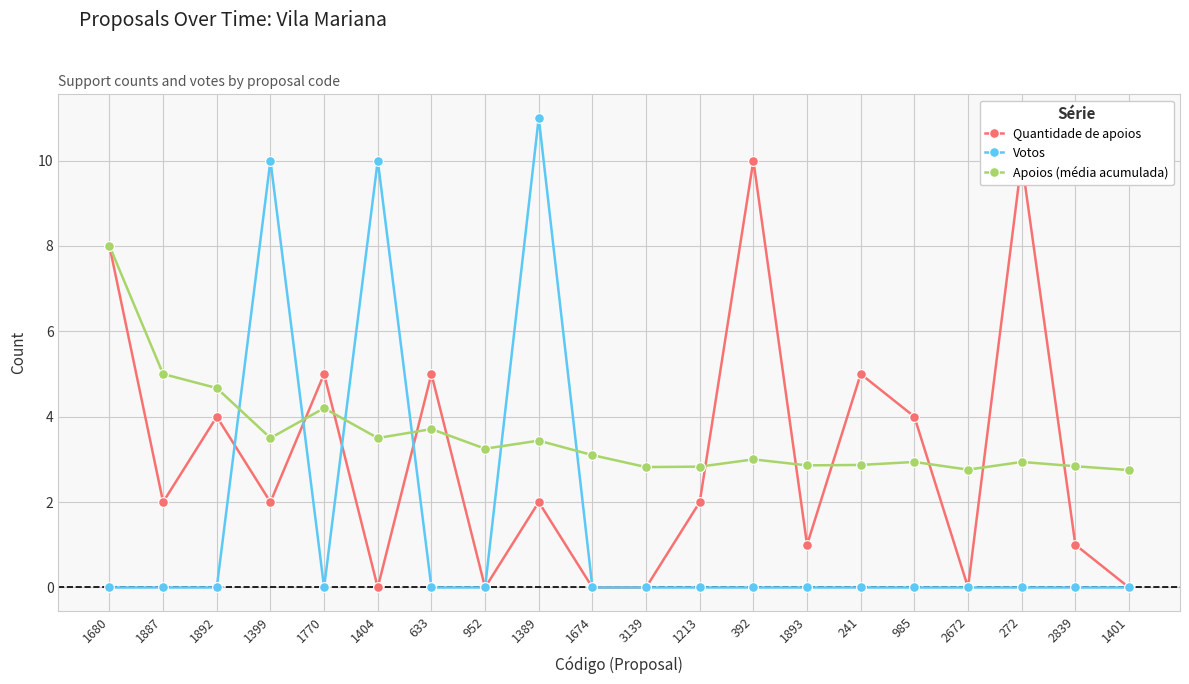

Reading left to right, what are all the values shown in this chart?

Quantidade de apoios: 8.0	2.0	4.0	2.0	5.0	0.0	5.0	0.0	2.0	0.0	0.0	2.0	10.0	1.0	5.0	4.0	0.0	10.0	1.0	0.0
Votos: 0.0	0.0	0.0	10.0	0.0	10.0	0.0	0.0	11.0	0.0	0.0	0.0	0.0	0.0	0.0	0.0	0.0	0.0	0.0	0.0
Apoios (média acumulada): 8.0	5.0	4.7	3.5	4.2	3.5	3.7	3.2	3.4	3.1	2.8	2.8	3.0	2.9	2.9	2.9	2.8	2.9	2.8	2.8